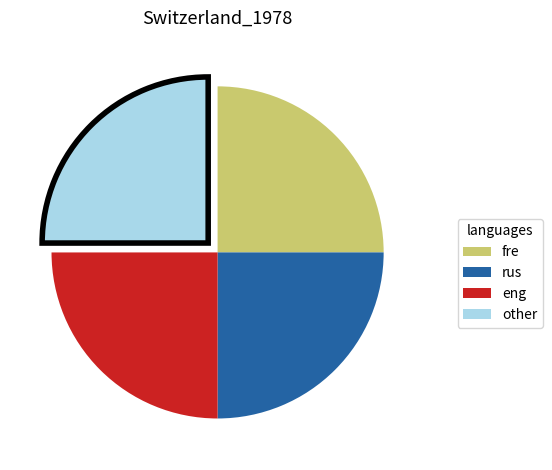

Count the number of slices in the pie.

4